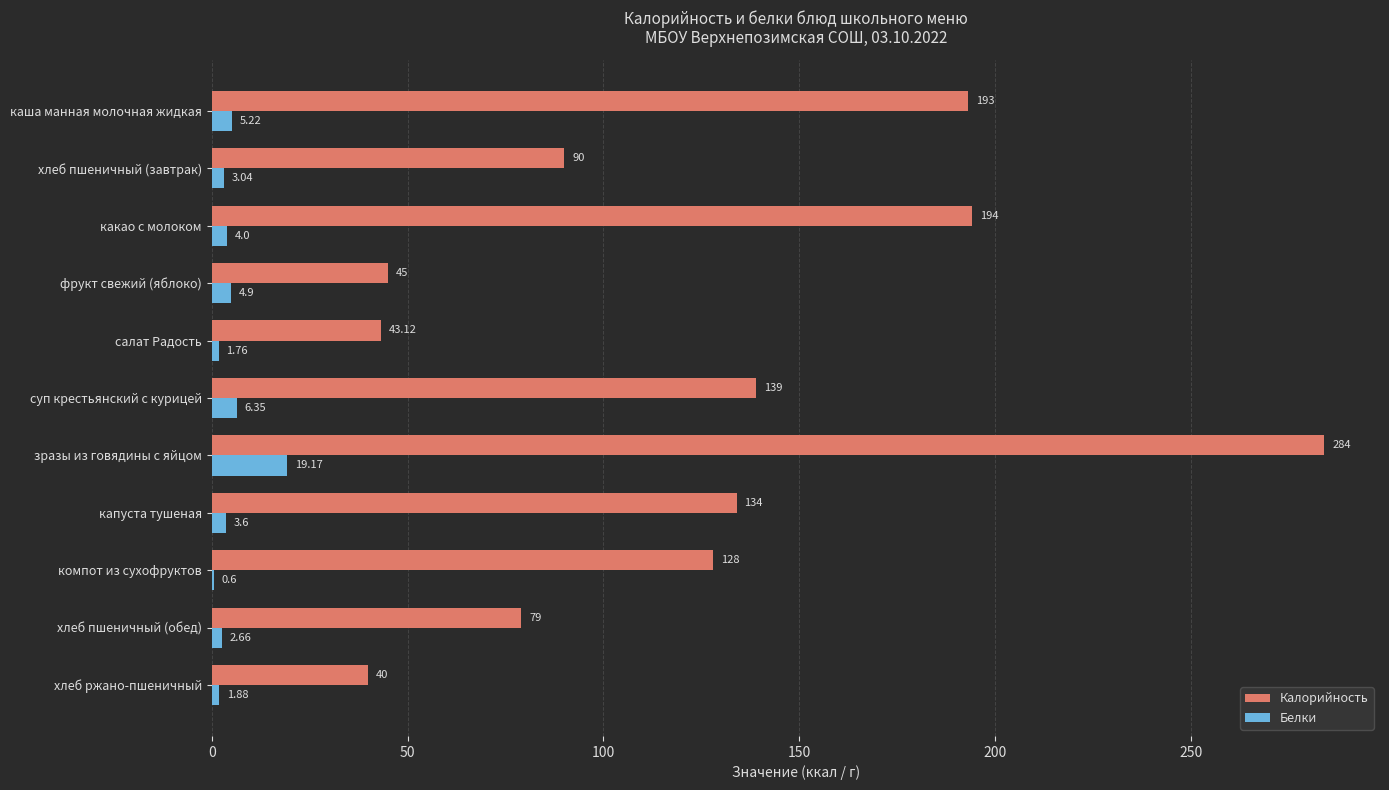

Which series changed the most between какао с молоком and капуста тушеная?

Калорийность